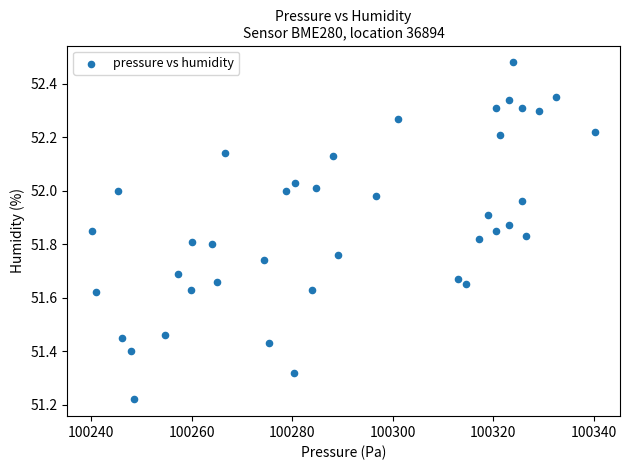

What is the range of Y values (max minus min)?

1.3